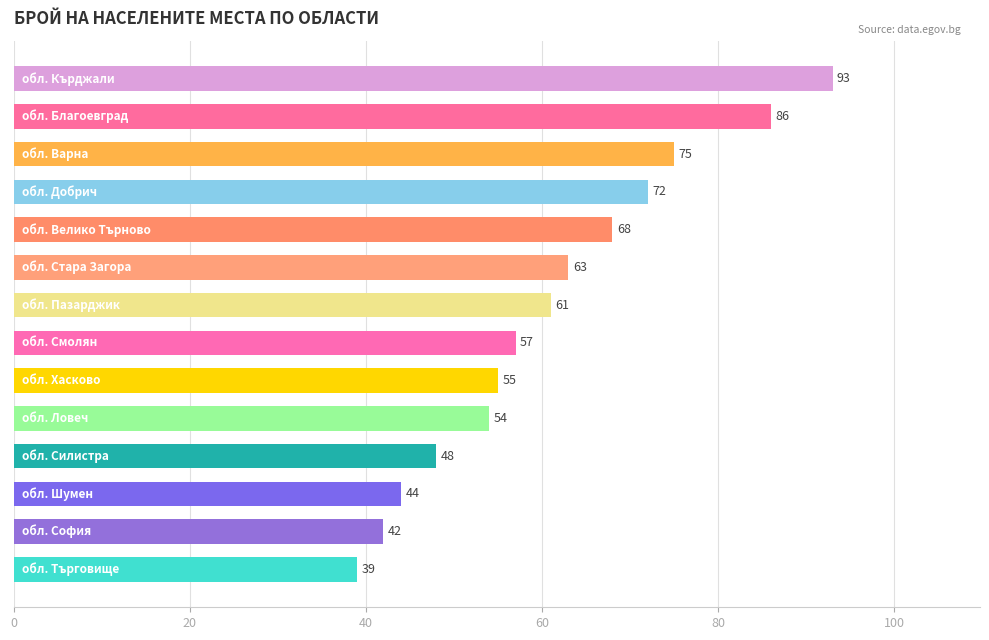

What is the value of the 6th bar from the top?

63